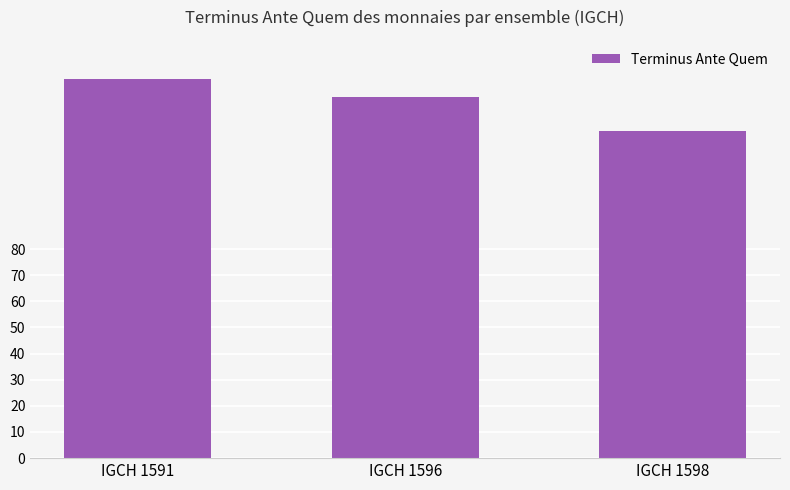

What is the minimum value shown in the chart?

125